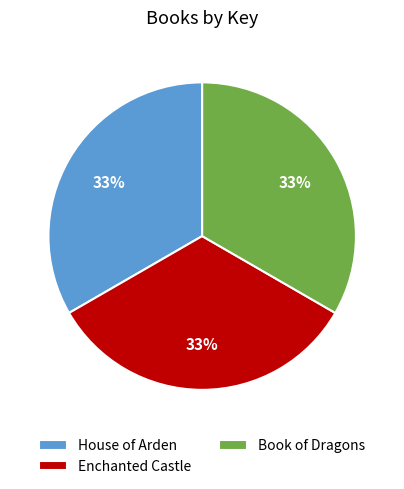

Is the sum of House of Arden and Book of Dragons greater than half?

Yes